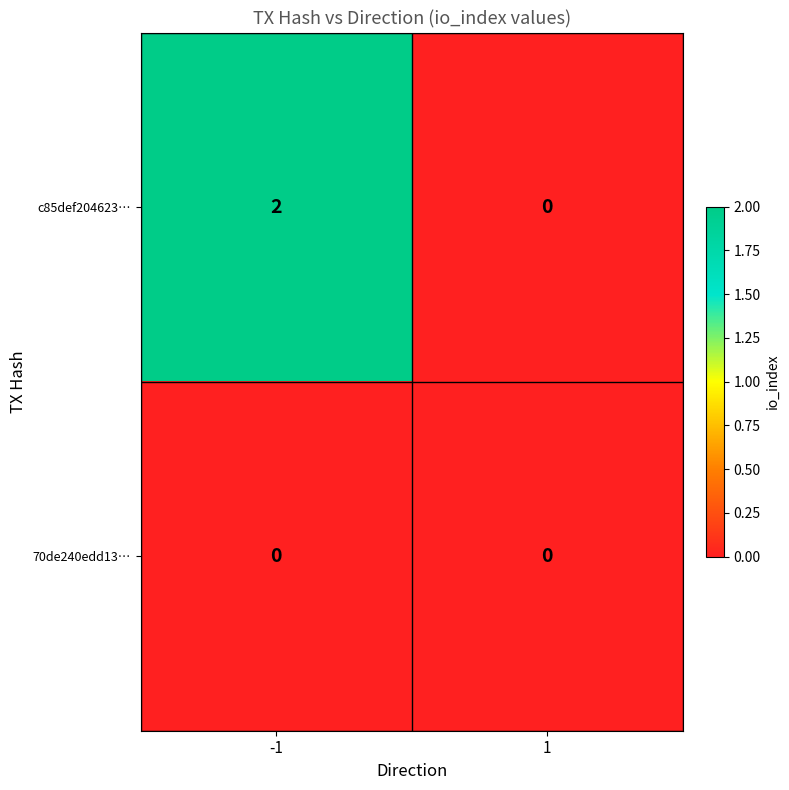

The c85def204623… series shows 2 at -1. True or false?

True